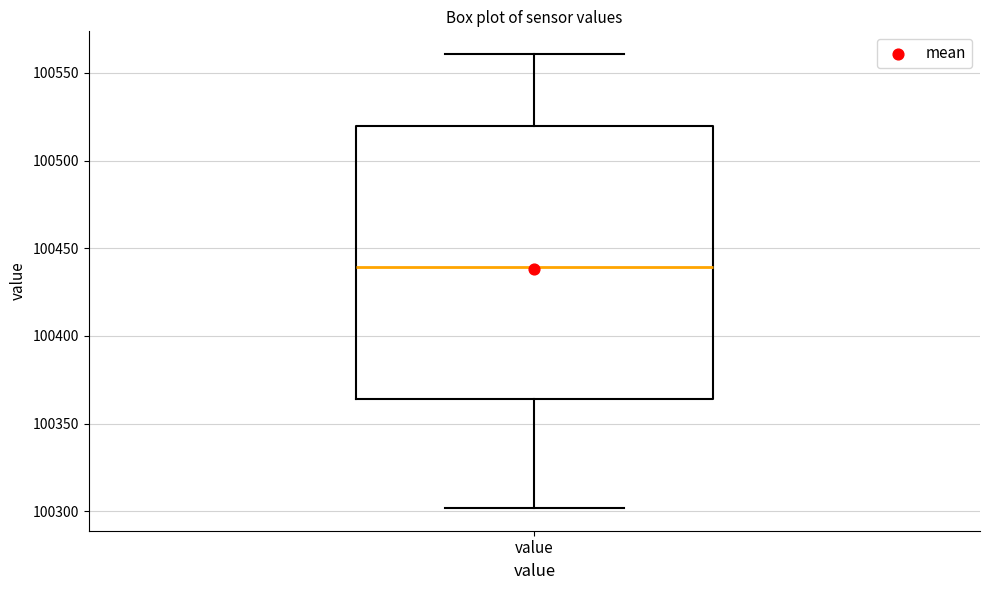

Transcribe this box plot: give where the median line is, the range the box spans, and where the two whiskers end, as read against the y-axis. The values are not printed on the chart, so give them approximately, as read against the axis.

median 100440, box 100365 to 100520, whiskers 100300 to 100560